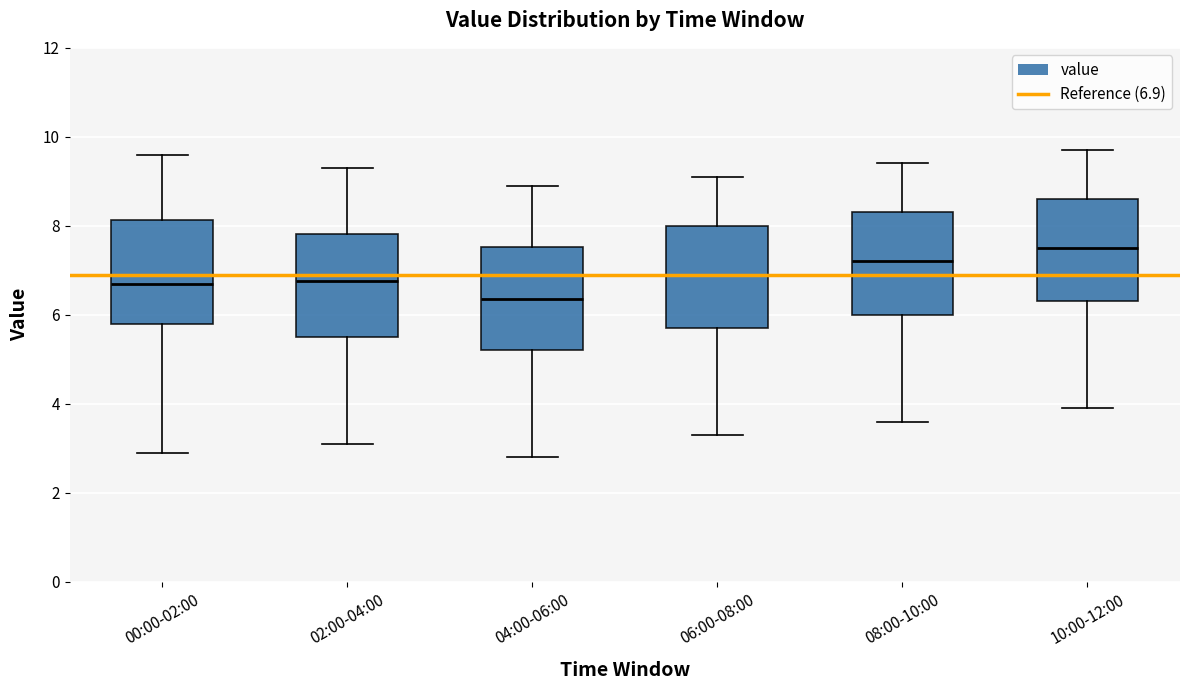

Which box's median line is the lowest?

04:00-06:00